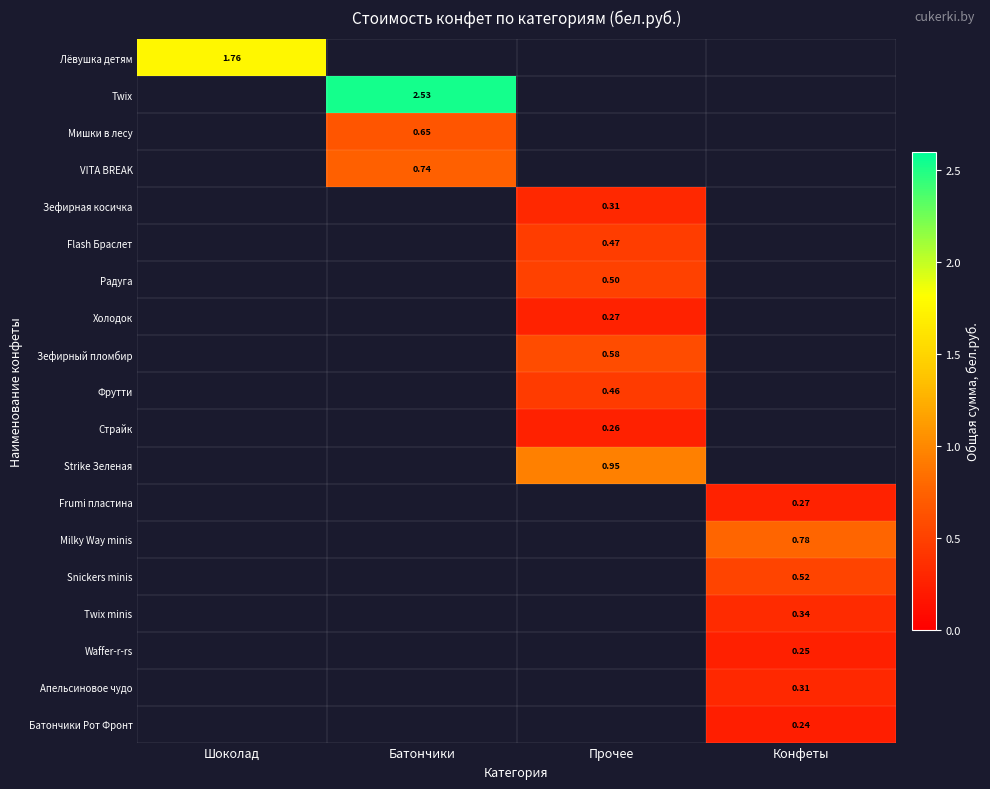

How many distinct data groups are displayed?

19